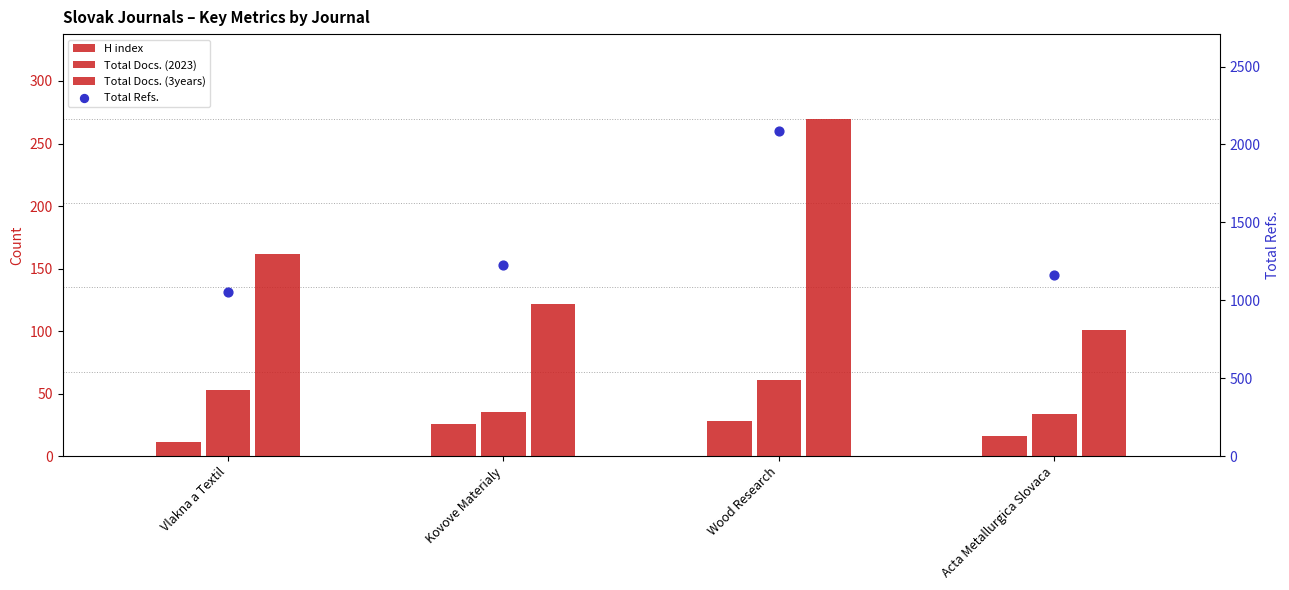

Which series has the largest total across all categories?

Total Refs.